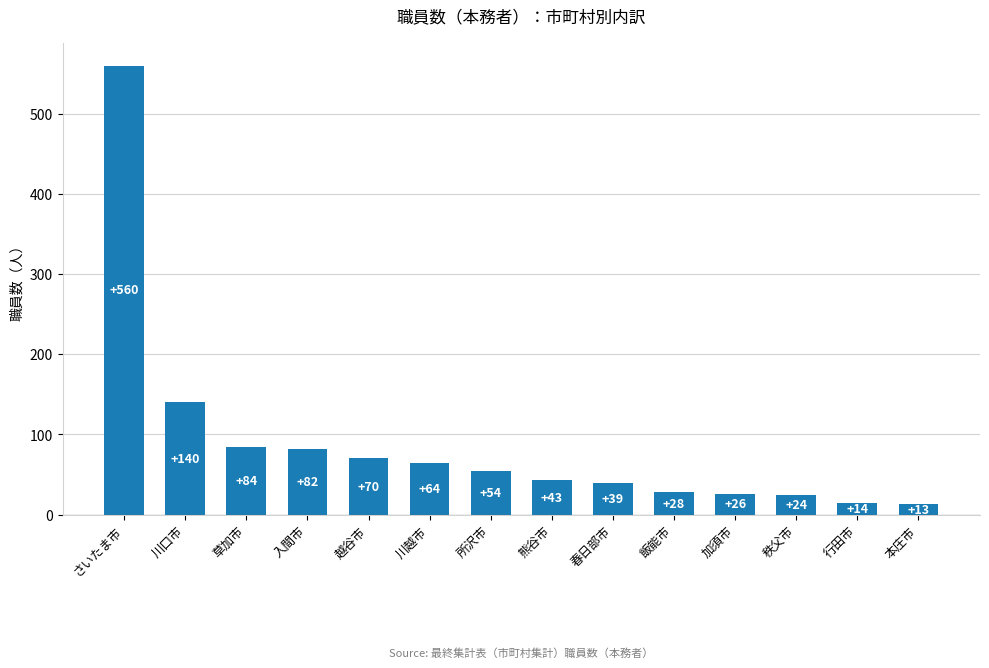

What is the label of the 9th bar from the left?

春日部市